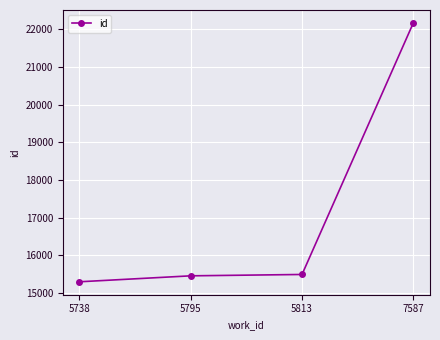

The value at 5813 is 15493. True or false?

True